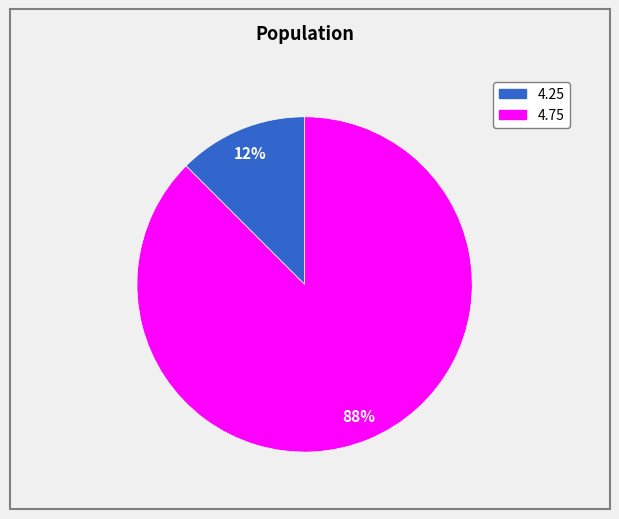

Combined, do 4.25 and 4.75 account for over 50%?

Yes